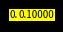

Count the number of slices in the pie.

7